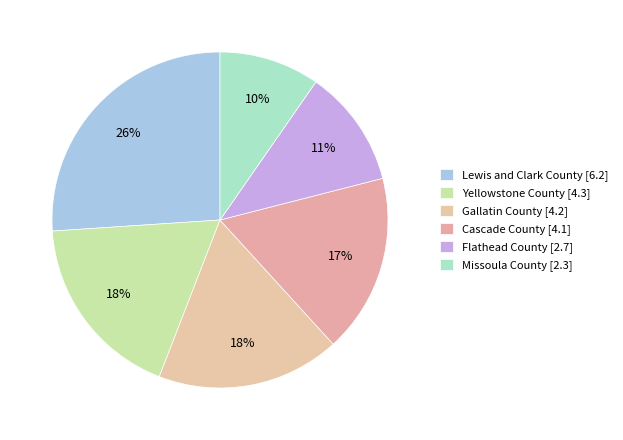

To the nearest percent, what portion does Lewis and Clark County represent?

26%